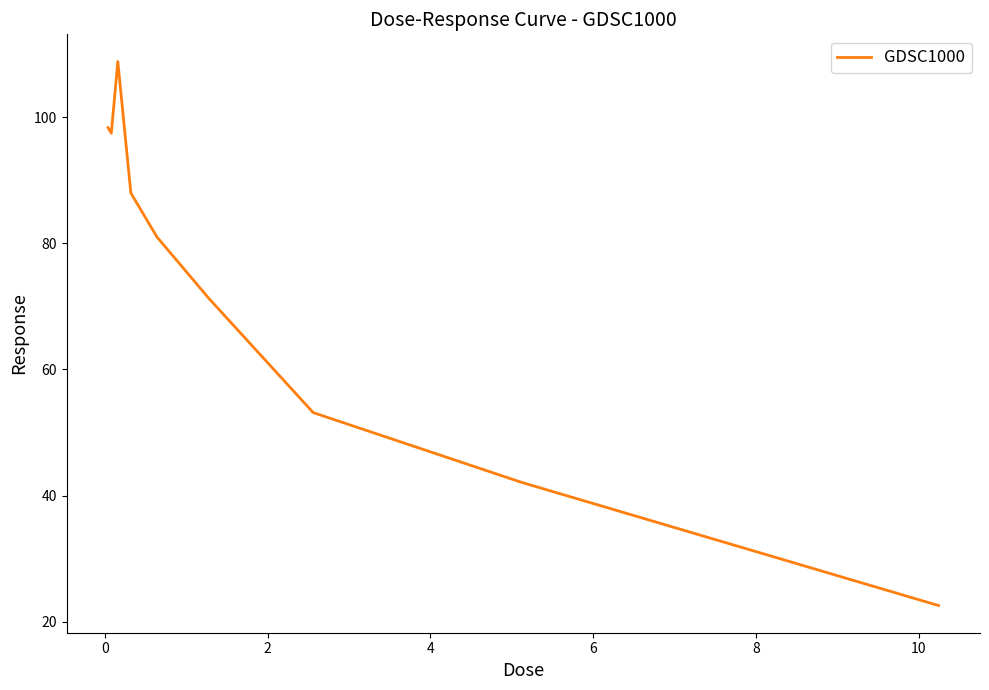

How many lines are shown in the chart?

1